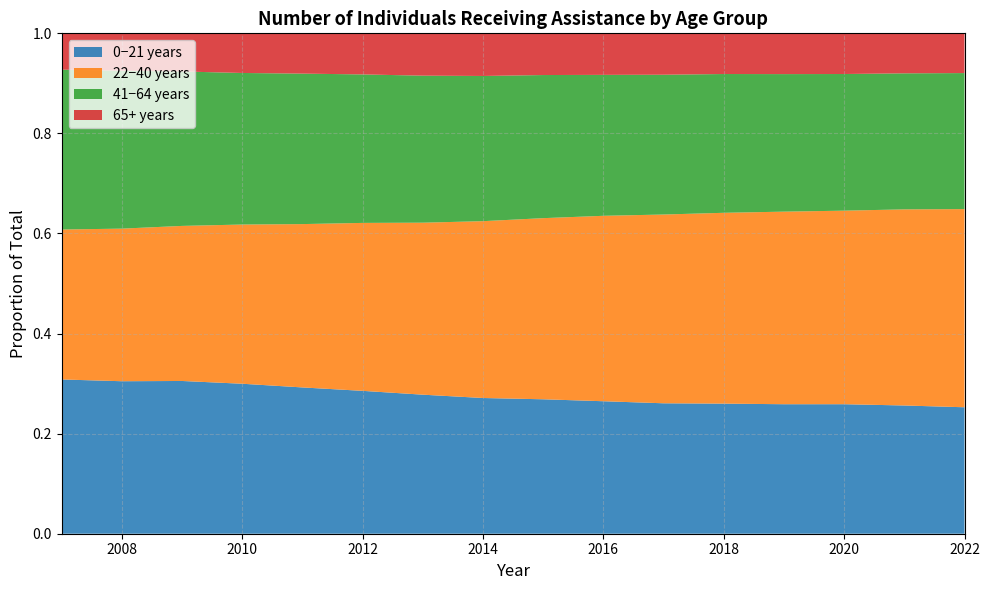

Reading right to left, list all the values displayed in this chart.

0−21 years: 2022=19597	2021=19724	2020=19619	2019=19433	2018=19261	2017=19006	2016=18913	2015=18684	2014=18280	2013=18296	2012=18460	2011=18537	2010=18612	2009=18495	2008=17927	2007=17529
22−40 years: 2022=30710	2021=30167	2020=29319	2019=28897	2018=28254	2017=27505	2016=26471	2015=25172	2014=23819	2013=22632	2012=21701	2011=20697	2010=19757	2009=18776	2008=17939	2007=17040
41−64 years: 2022=21080	2021=20924	2020=20700	2019=20638	2018=20548	2017=20369	2016=20118	2015=19889	2014=19555	2013=19346	2012=19185	2011=19066	2010=18808	2009=18698	2008=18564	2007=18165
65+ years: 2022=6159	2021=6152	2020=6163	2019=6119	2018=6024	2017=6032	2016=5930	2015=5796	2014=5743	2013=5570	2012=5309	2011=5105	2010=4919	2009=4619	2008=4395	2007=4127